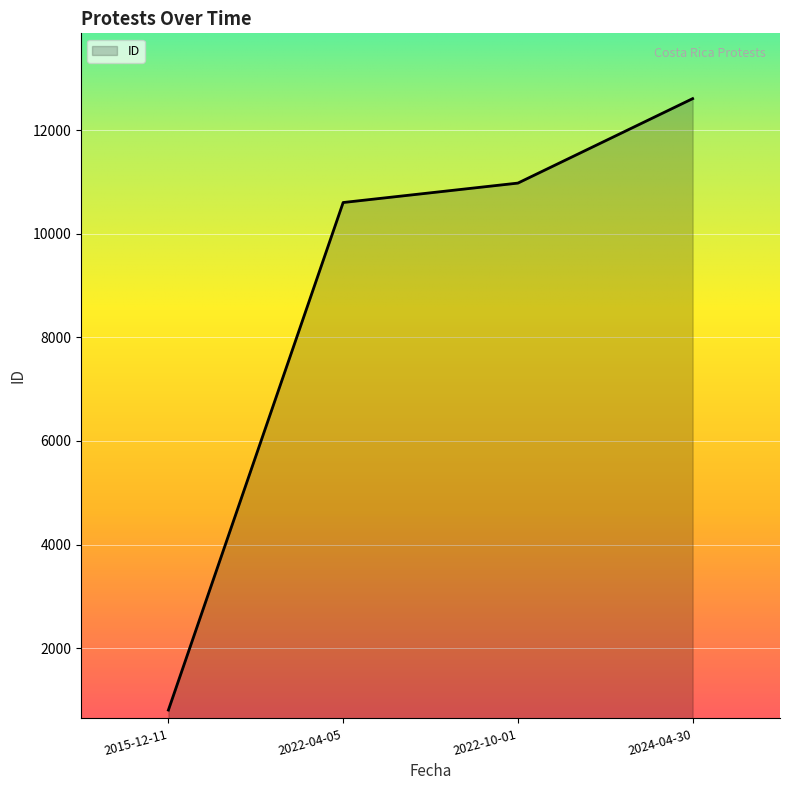

What is the average value?

8749